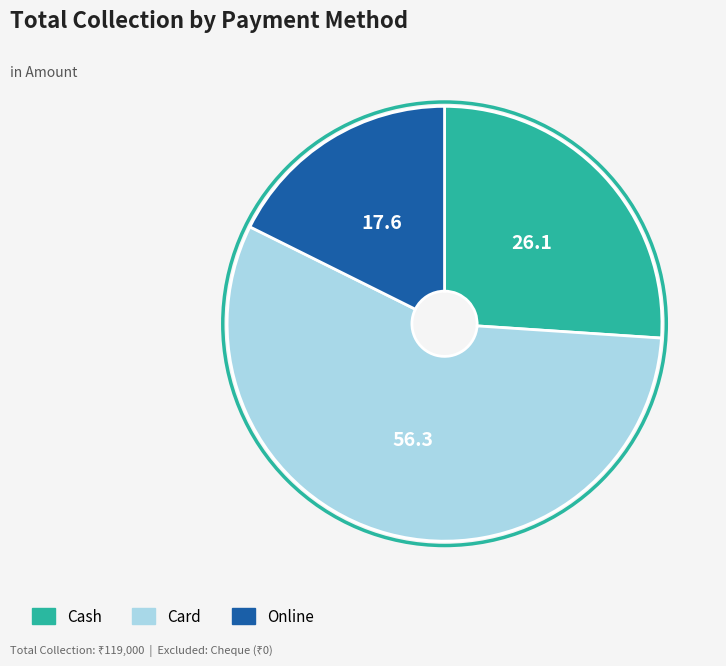

Rank the categories by value from highest to lowest.

Card, Cash, Online